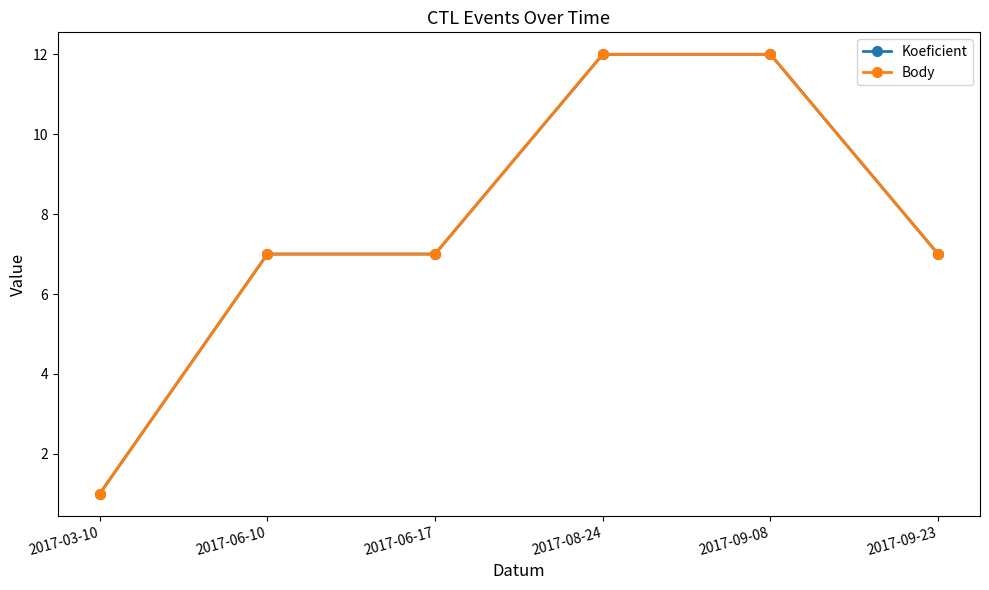

At 2017-06-10, list the series in order from largest to smallest.

Koeficient, Body